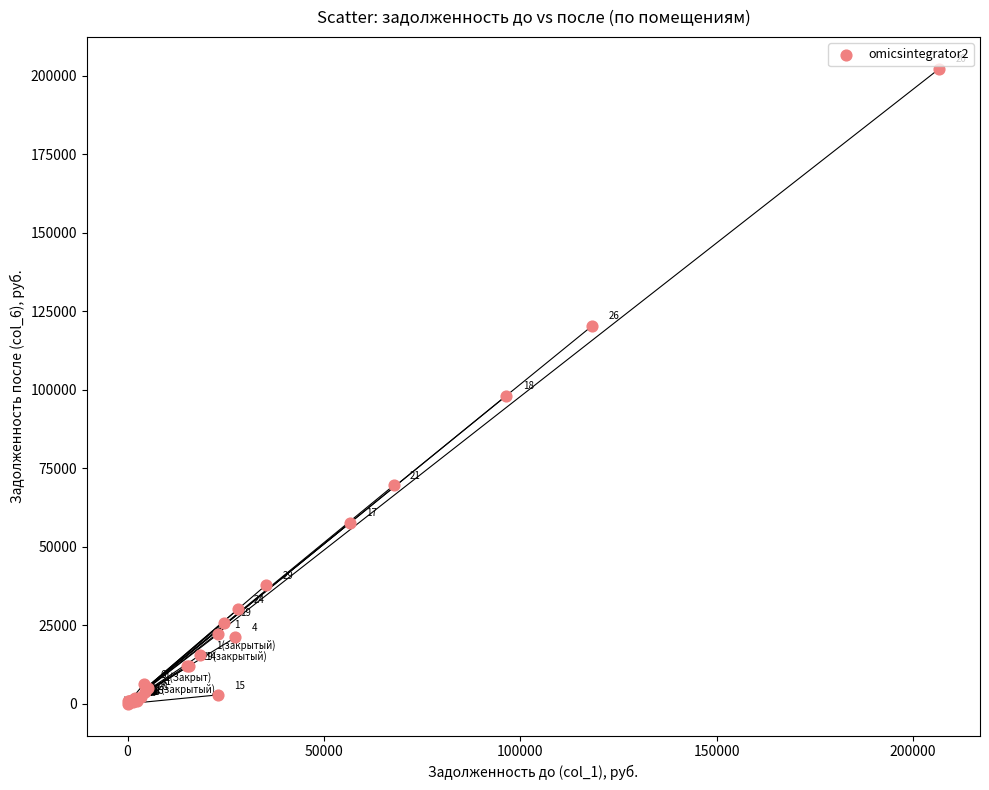

What Y value in the scatter plot is closest to 101098?

98094.8